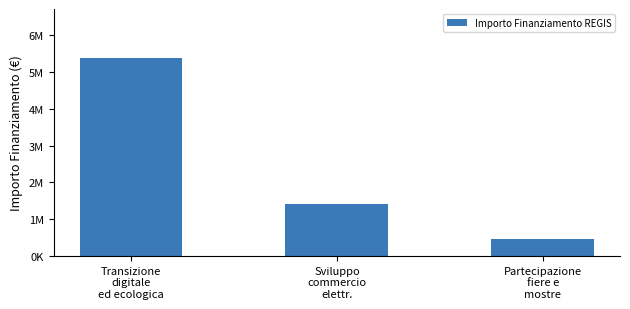

List the labels in order of value, largest first.

Transizione
digitale
ed ecologica, Sviluppo
commercio
elettr., Partecipazione
fiere e
mostre